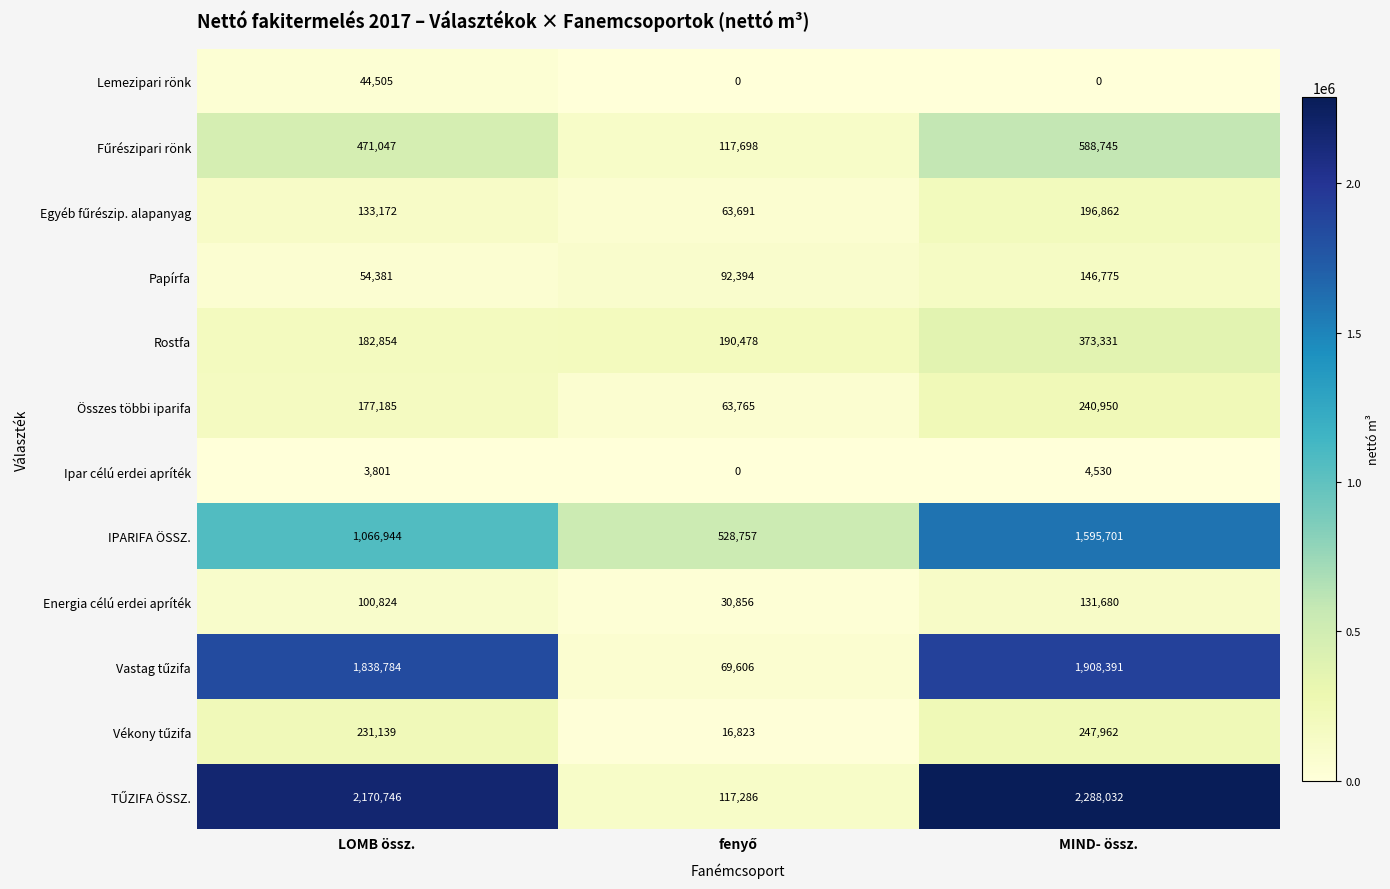

At which category does the chart reach its peak across all series?

MIND- össz.